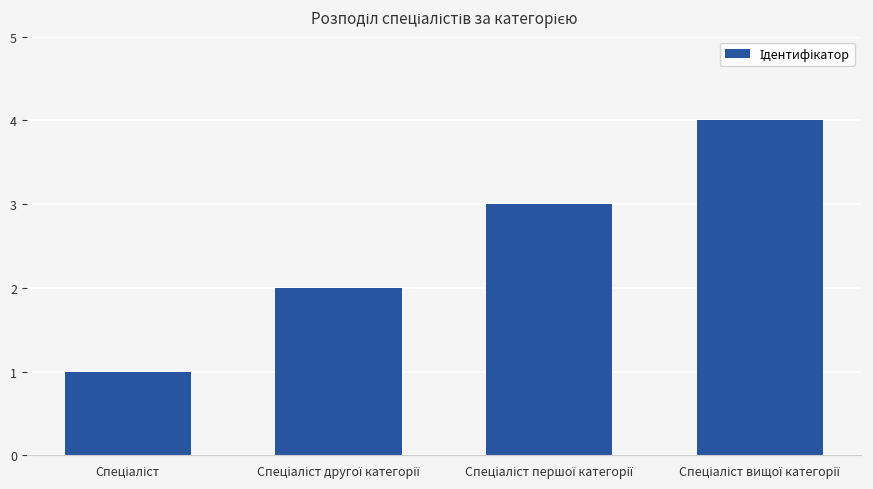

What is the maximum value shown in the chart?

4